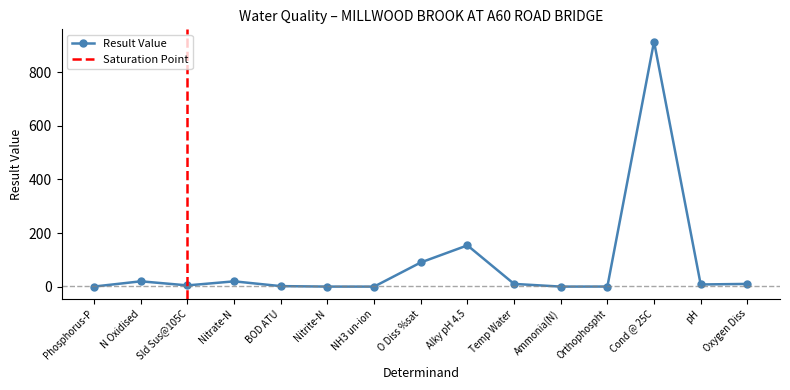

At which category does the data reach its first local peak?

N Oxidised